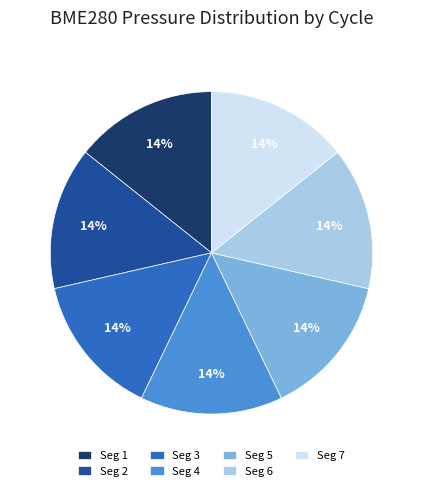

Count the number of slices in the pie.

7